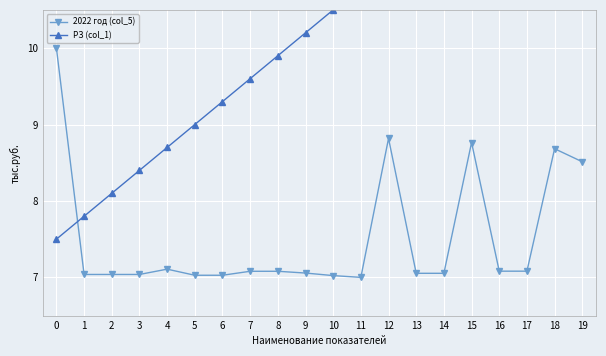

What is the minimum value for РЗ (col_1)?

7.5